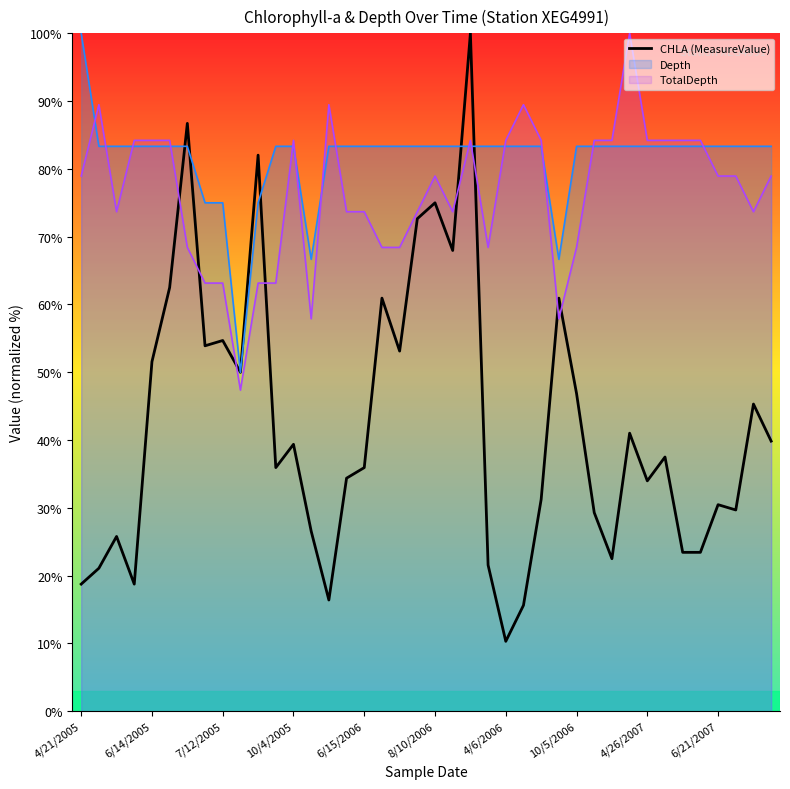

Which series has the widest spread of values?

CHLA (MeasureValue)